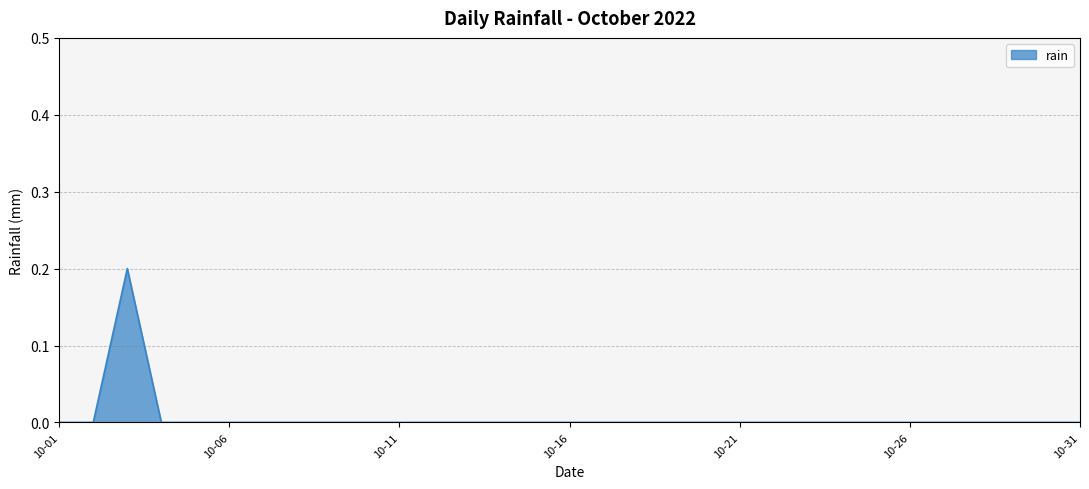

True or false: the data has more than 1 interior local peaks.

False